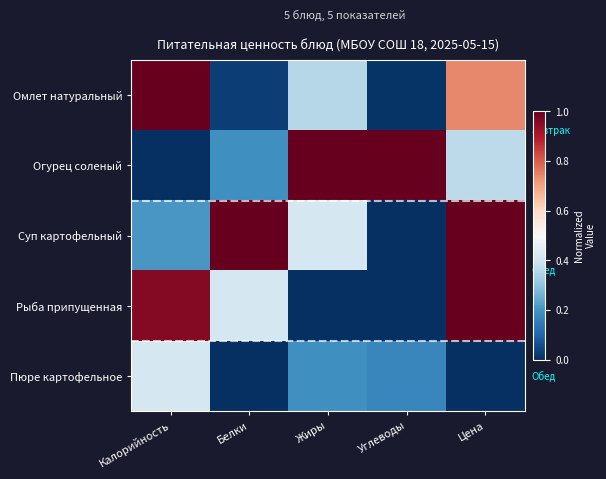

Which series changed the most between Калорийность and Углеводы?

Огурец соленый